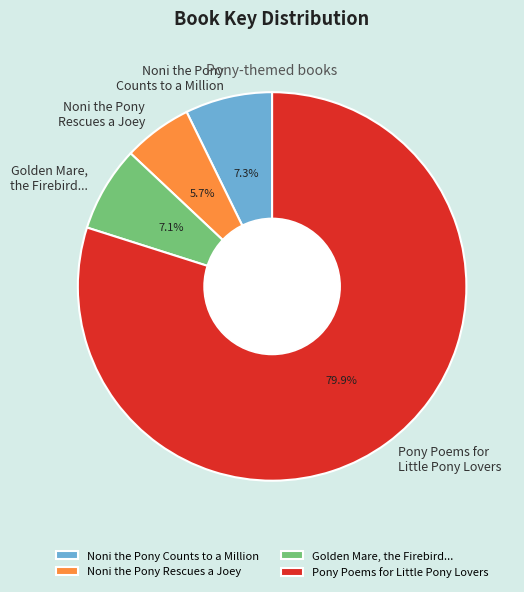

Rank the categories by value from lowest to highest.

Noni the Pony Rescues a Joey, Golden Mare, the Firebird..., Noni the Pony Counts to a Million, Pony Poems for Little Pony Lovers